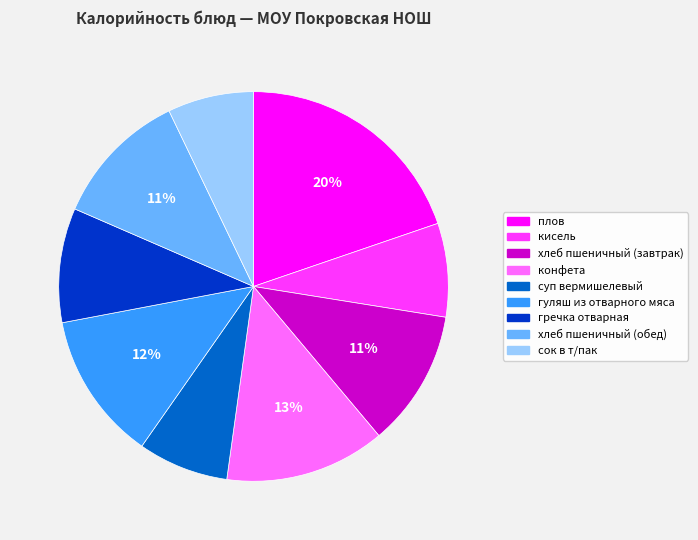

What is the largest slice in the pie chart?

плов